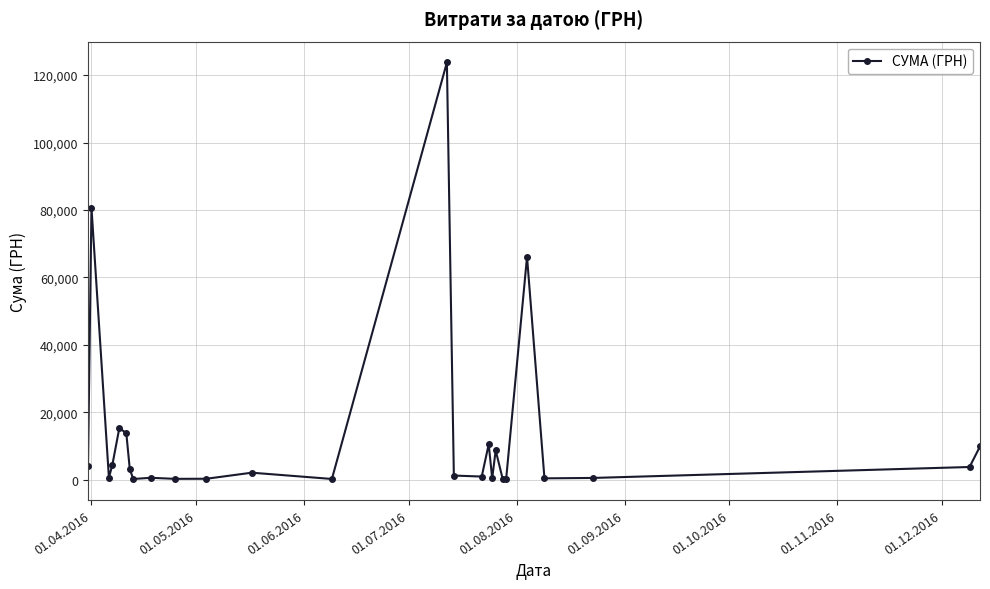

What is the sum of all values?

351390.4